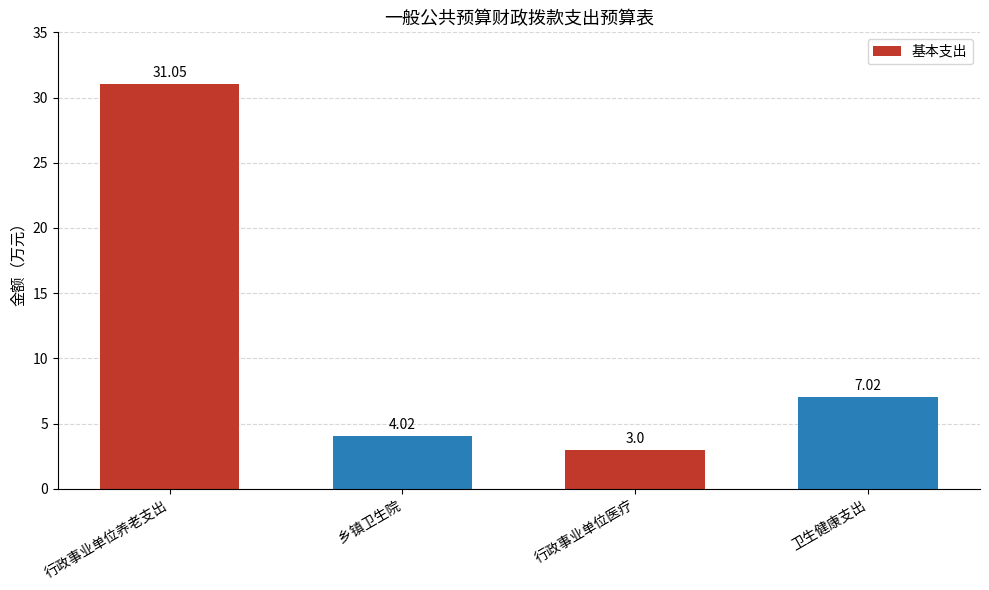

How many values are below 7?

2